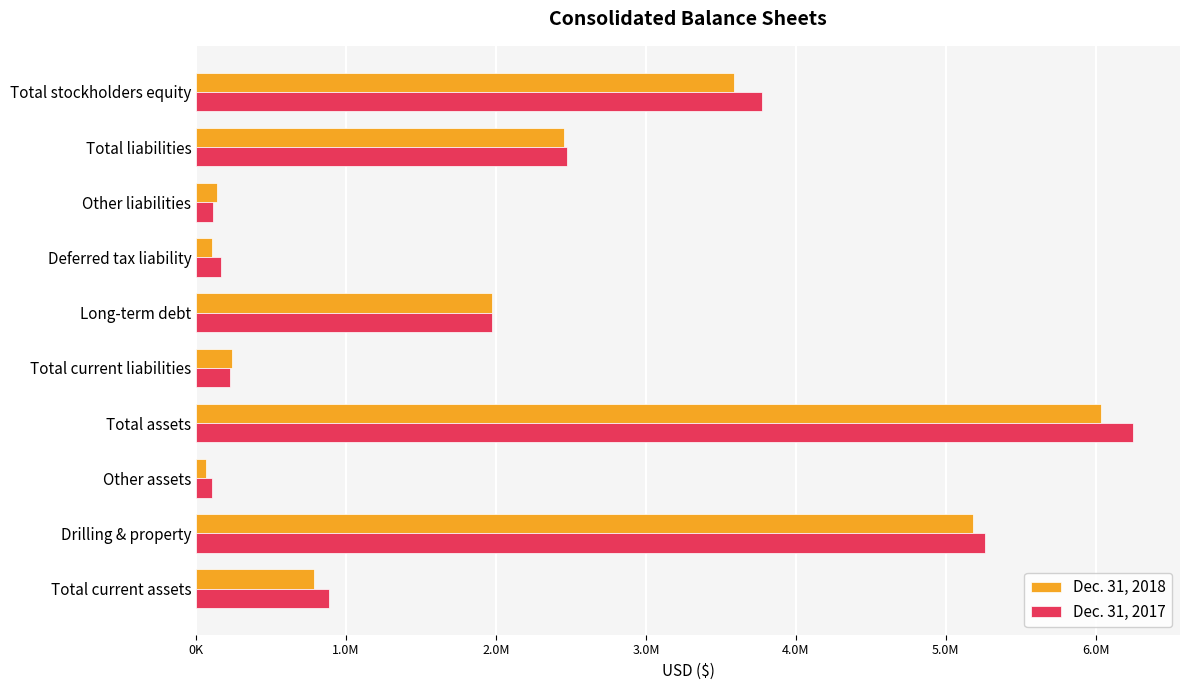

What are all the series names shown in the legend?

Dec. 31, 2018, Dec. 31, 2017